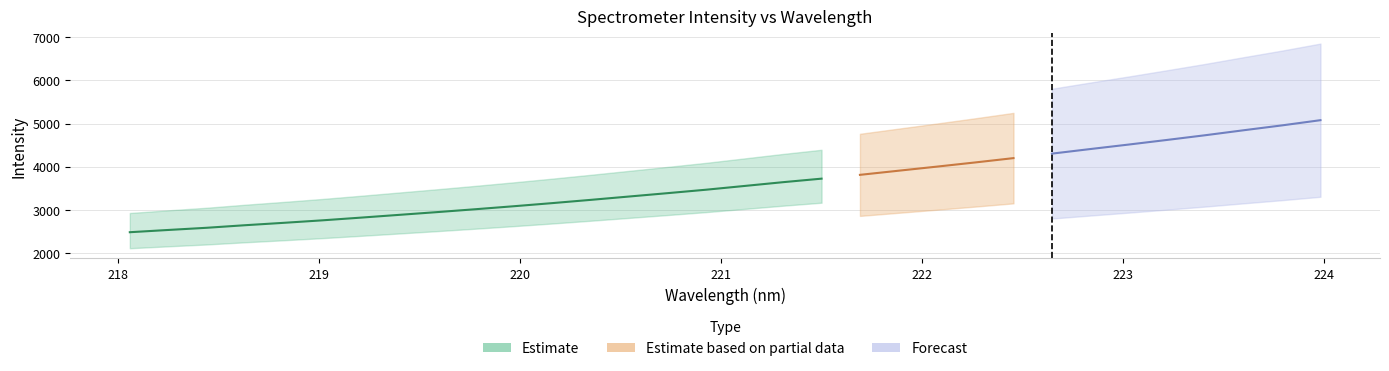

What is the value of the Forecast point at the 14th from the left?

3308.1